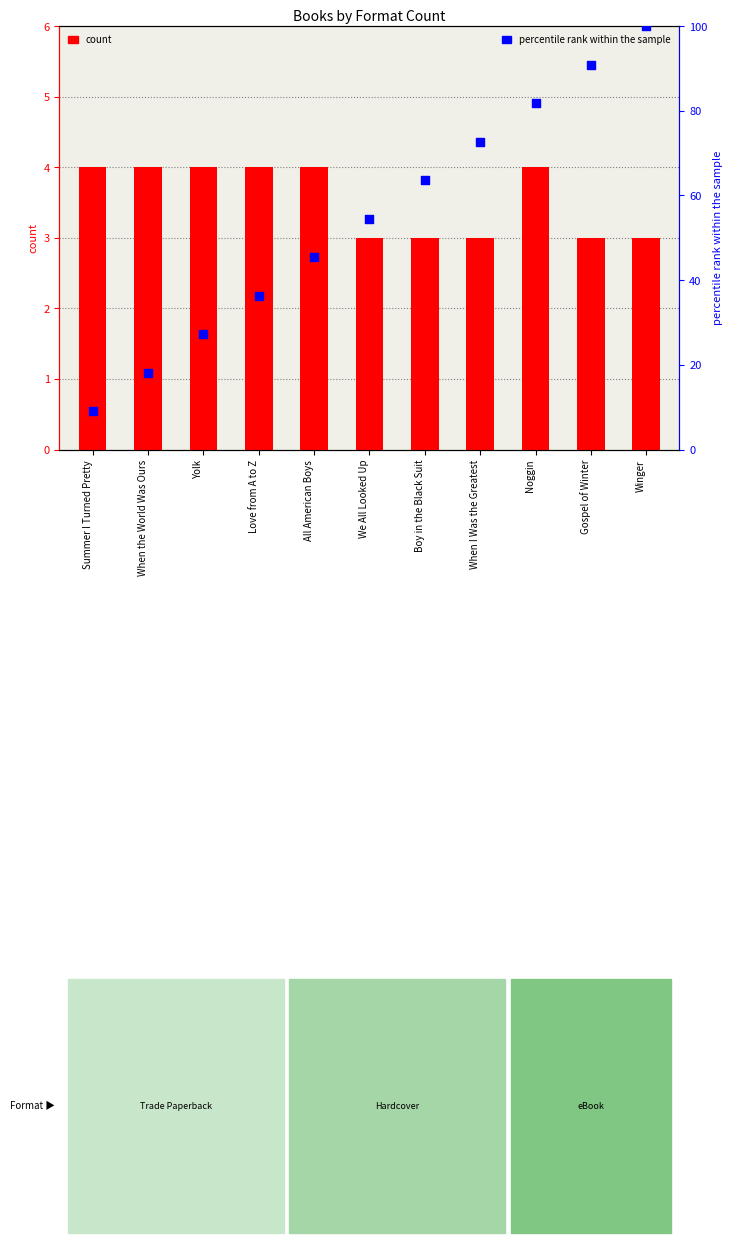

At how many categories does at least one series exceed 49?

6